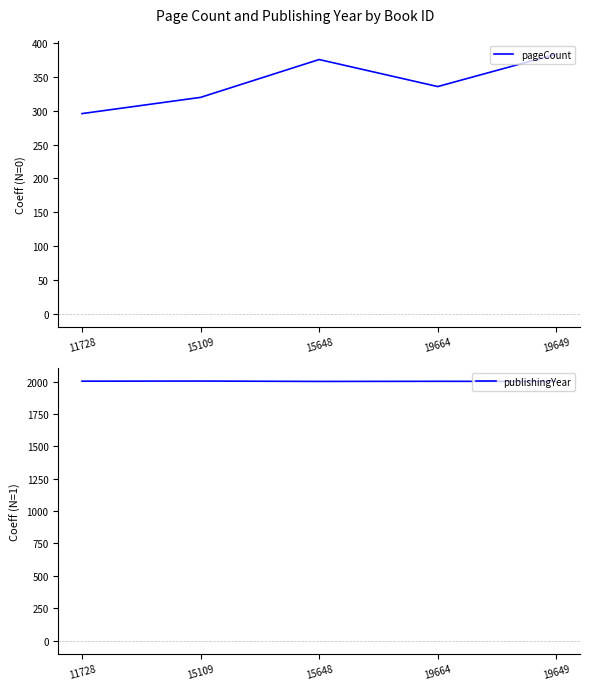

Count the publishingYear values in the range 2001 to 2003.

4